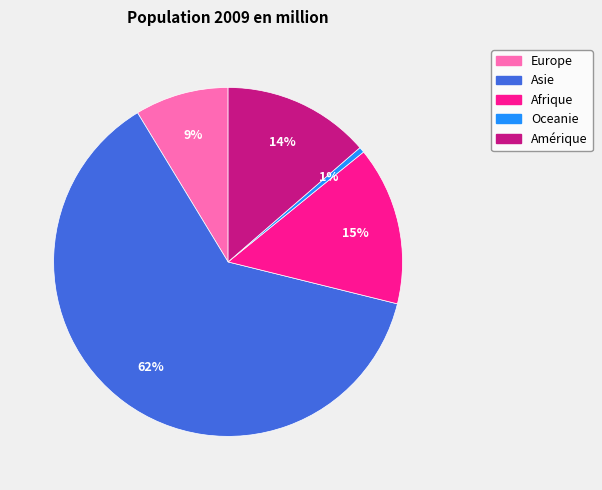

Is there a majority slice in this chart?

Yes